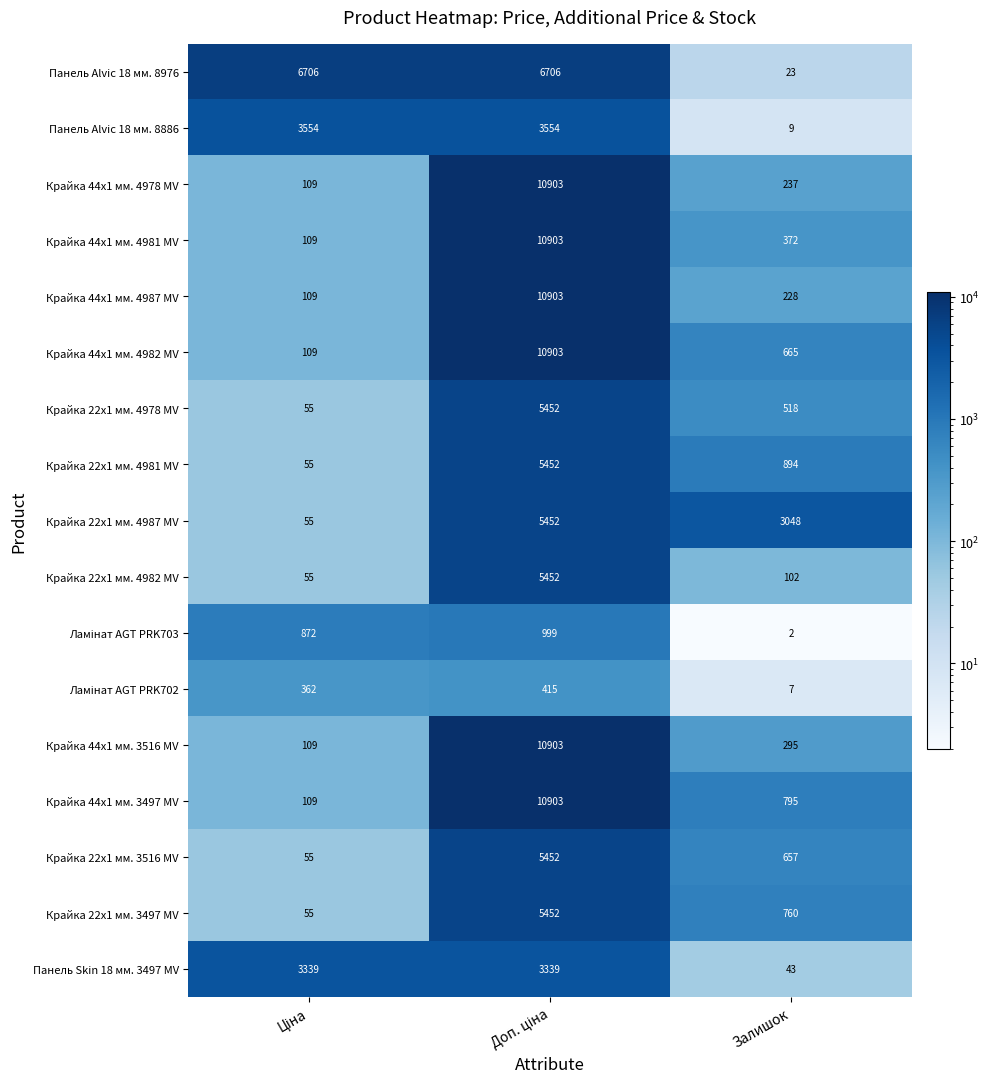

At how many categories does at least one series exceed 5115?

2